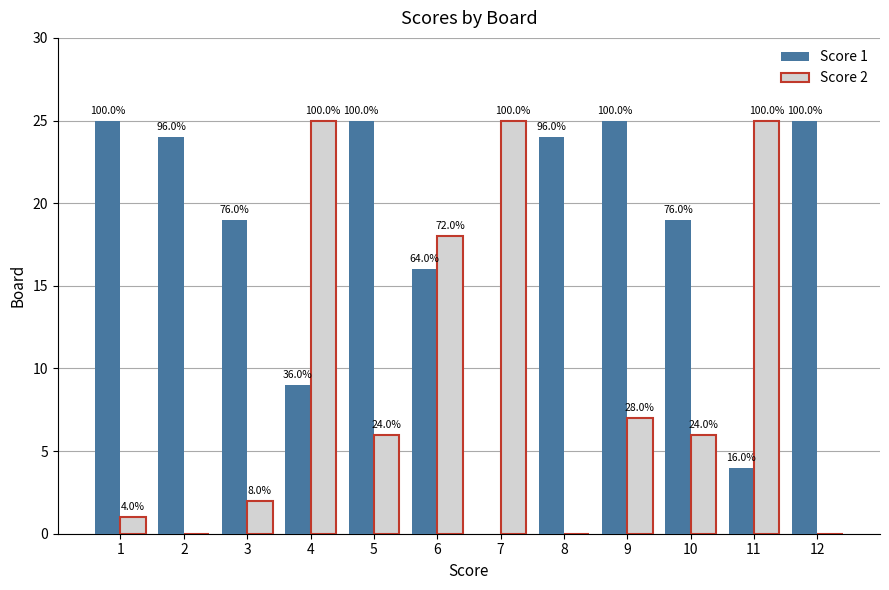

What is the value of the Score 1 bar at the 5th from the left?

25